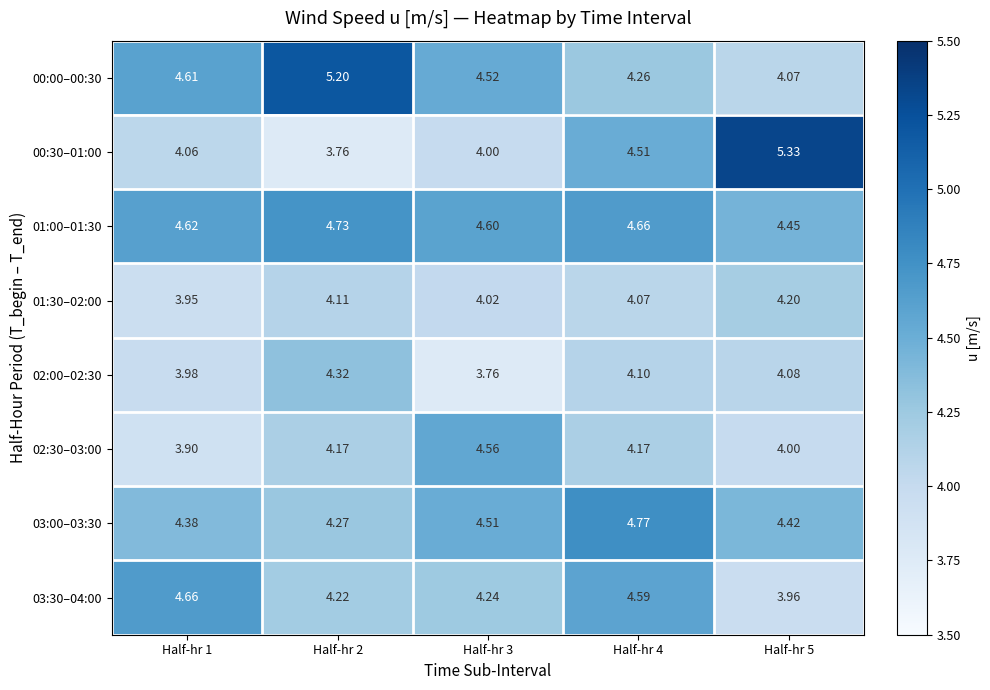

What is the total value across all series at Half-hr 3?

34.2